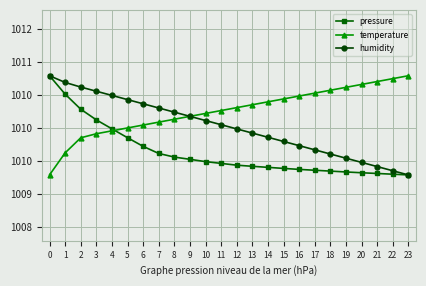

Does the chart have visible grid lines?

Yes